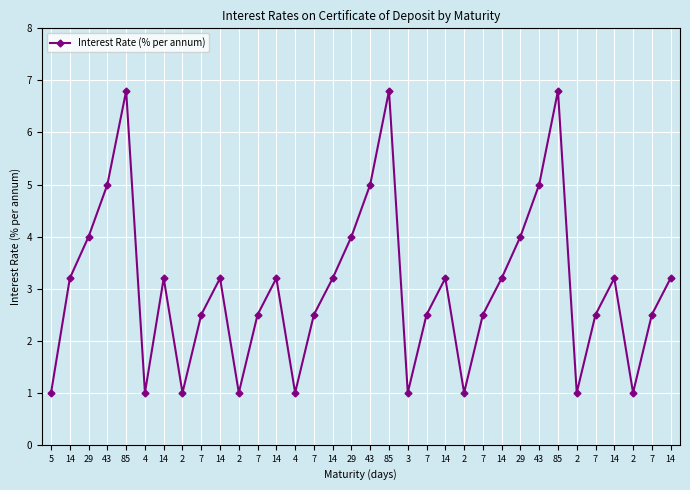

How many lines are shown in the chart?

1